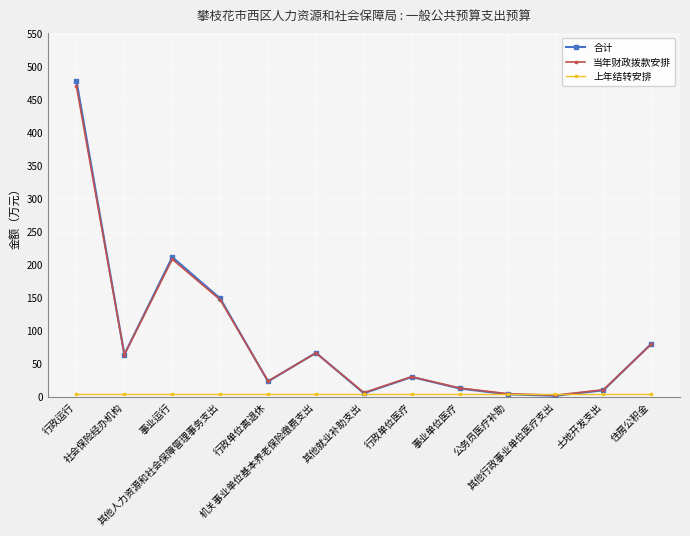

What is the greatest value displayed?

478.7